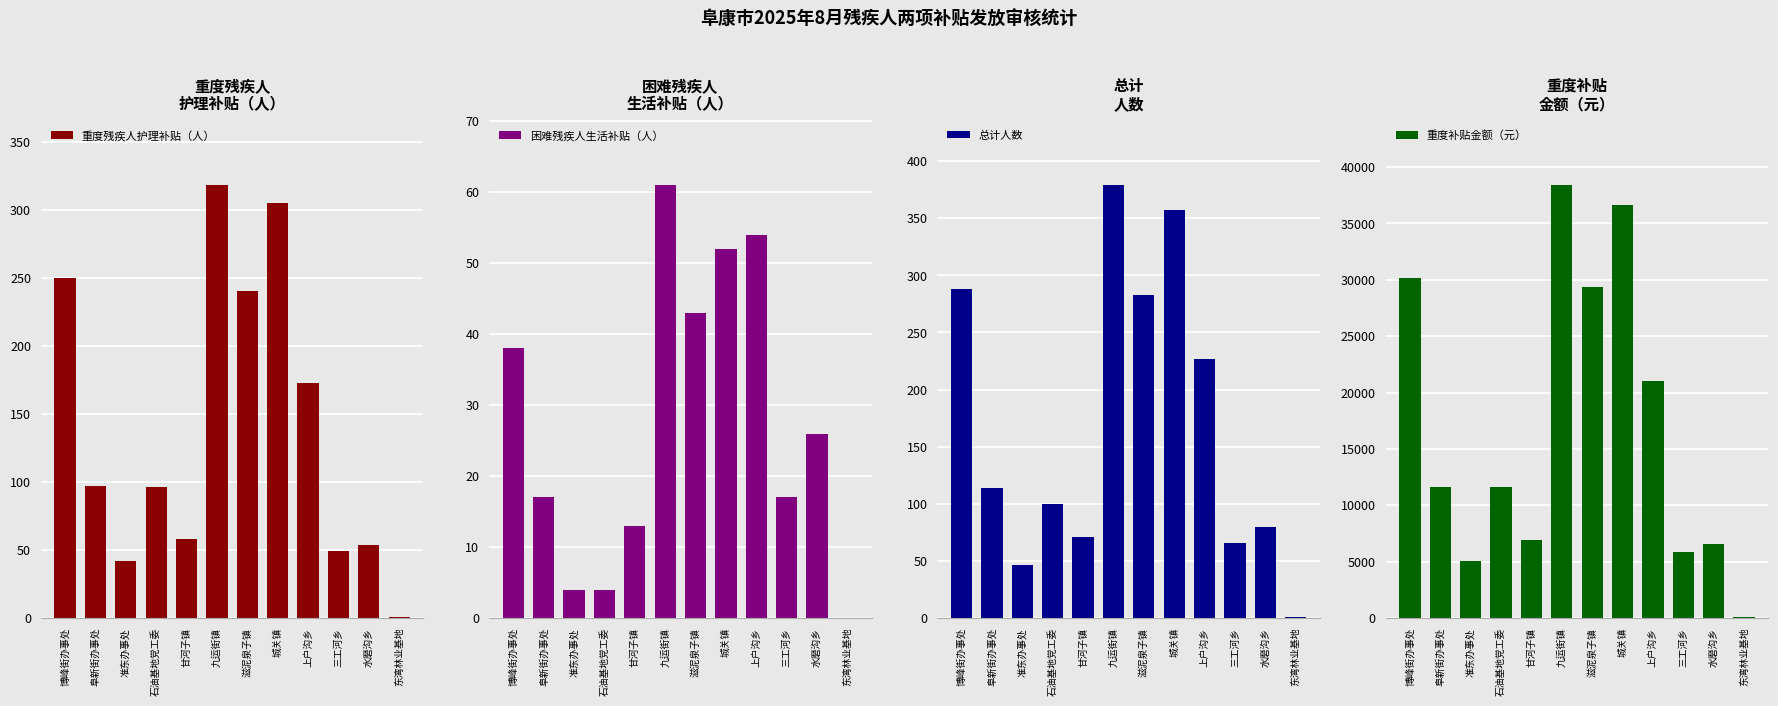

Which series has the largest total across all categories?

重度补贴金额（元）